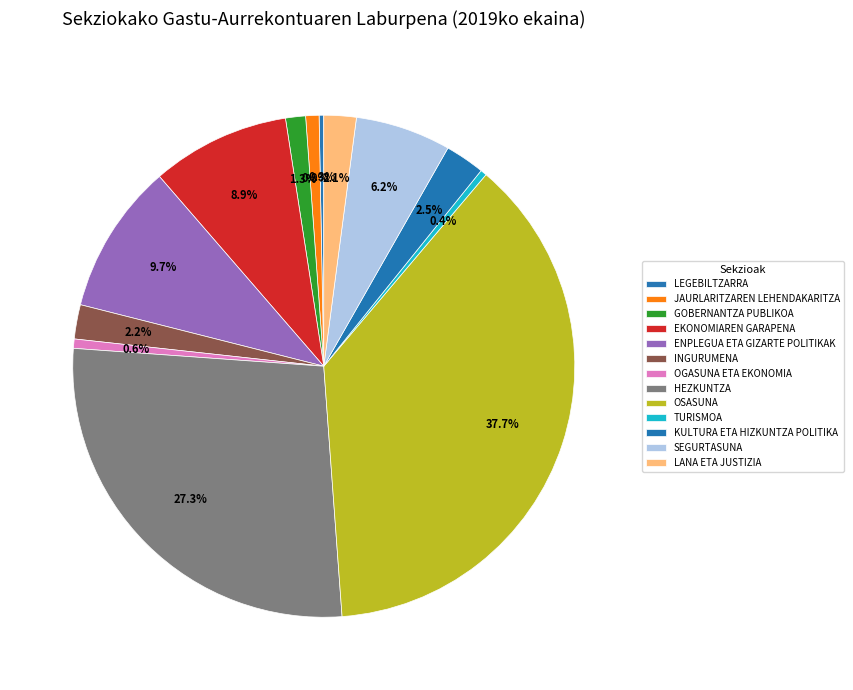

Between OGASUNA ETA EKONOMIA and INGURUMENA, which is larger?

INGURUMENA